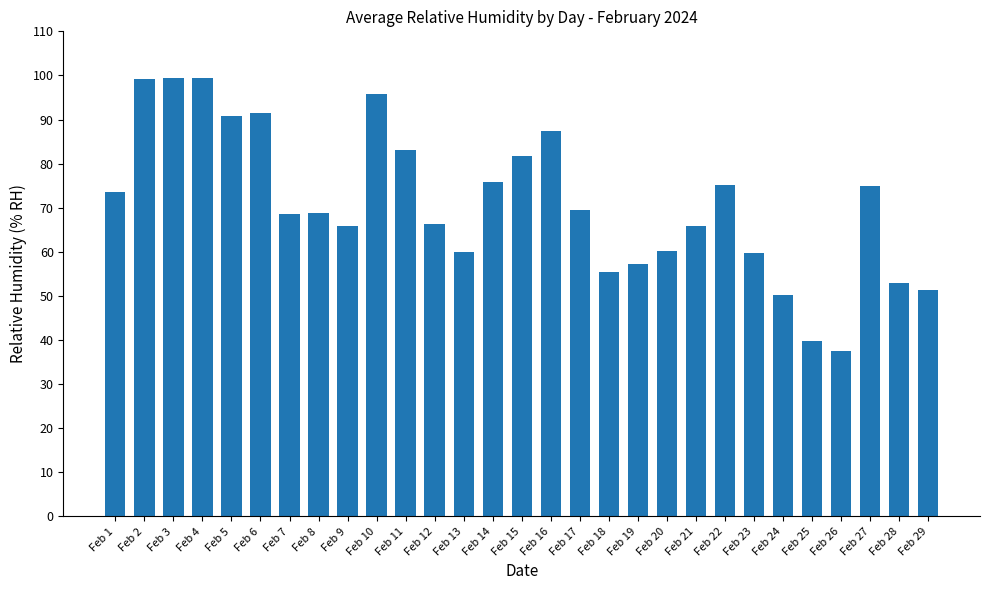

Approximately how many times larger is the value at Feb 2 compared to Feb 25?

2.5